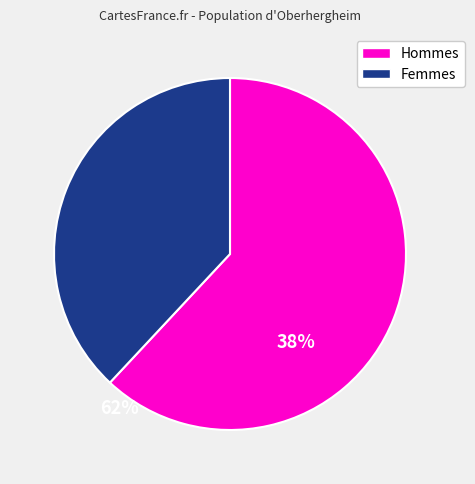

Does any single category account for the majority?

Yes